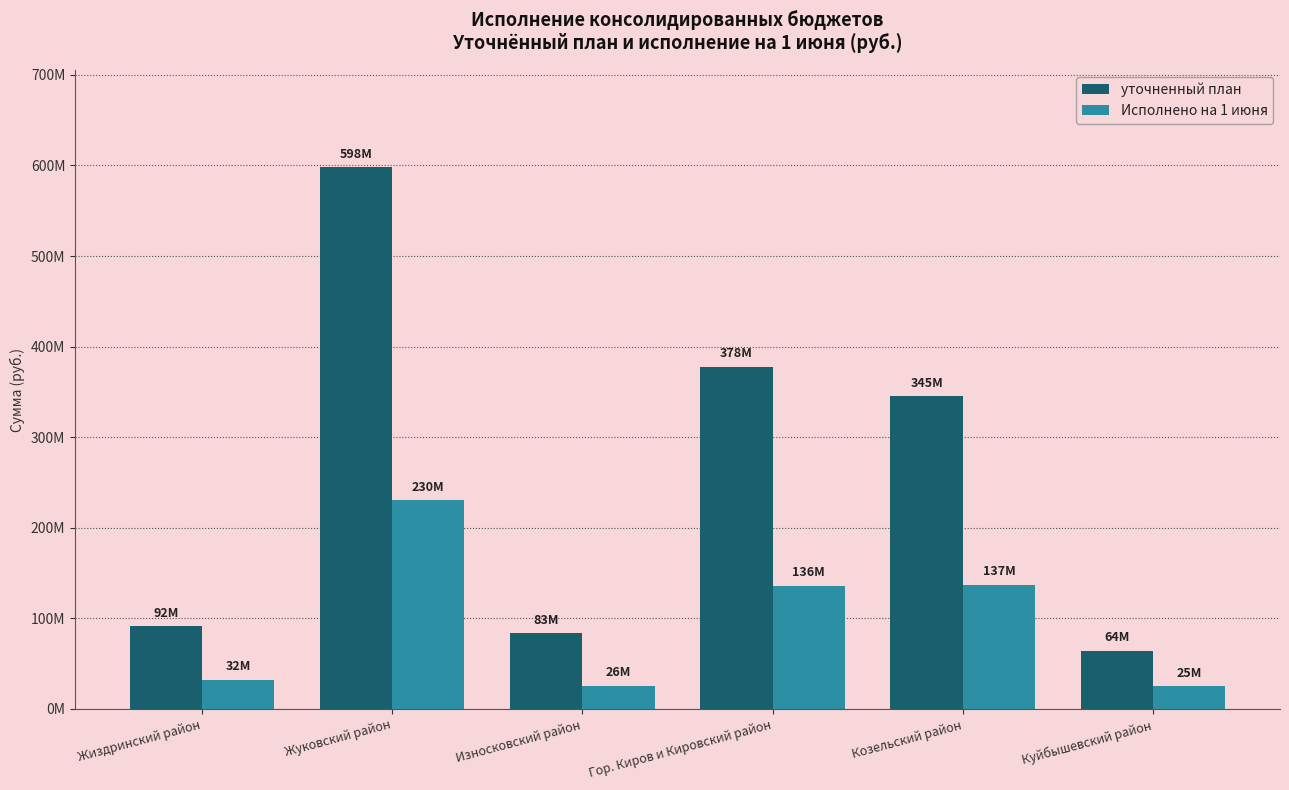

Does the chart contain stacked bars?

No